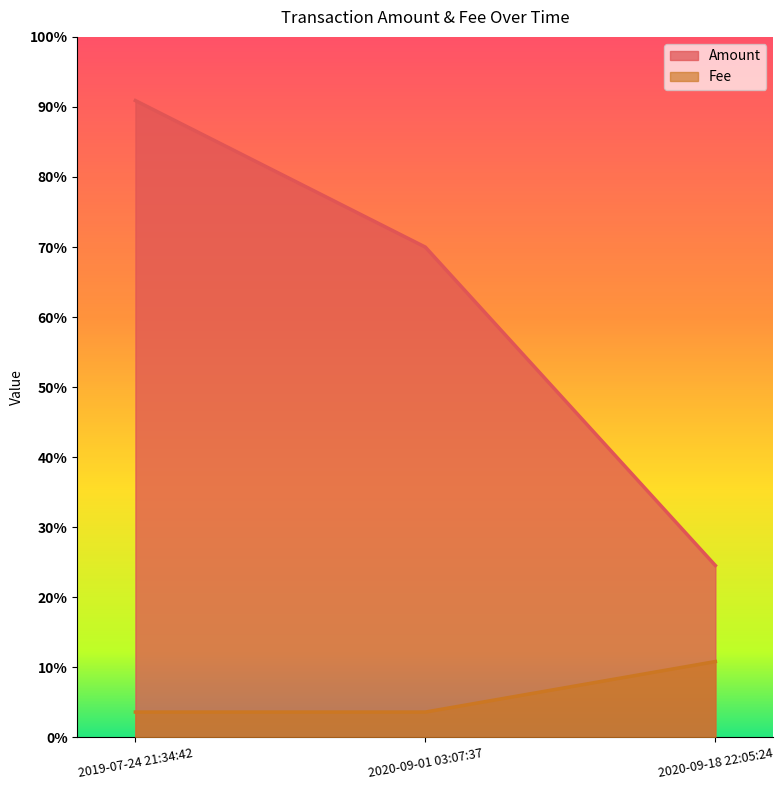

Does the chart display data point markers on the line(s)?

No